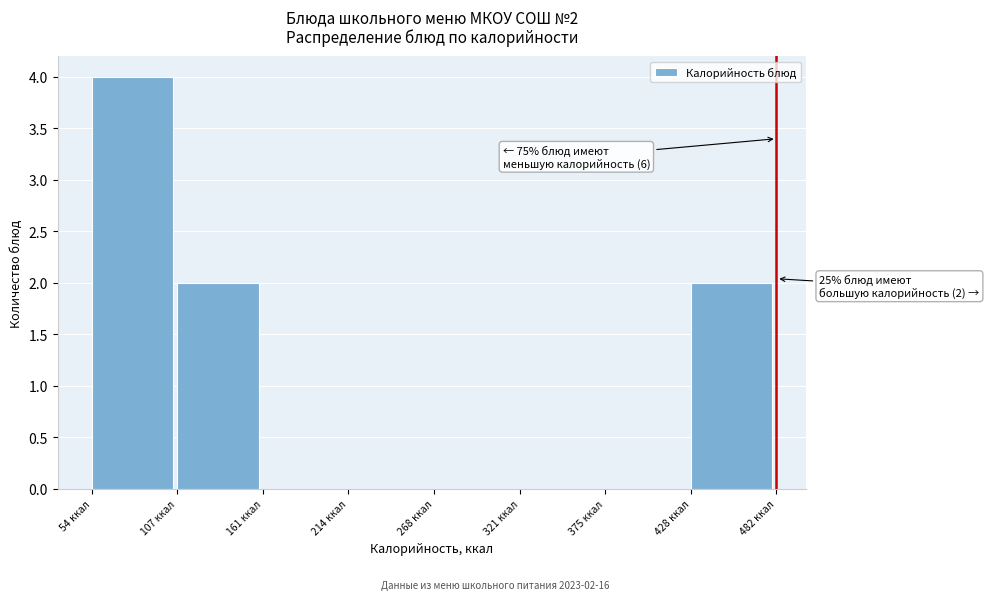

Over which range of the x-axis is the bar tallest?

50 to 110